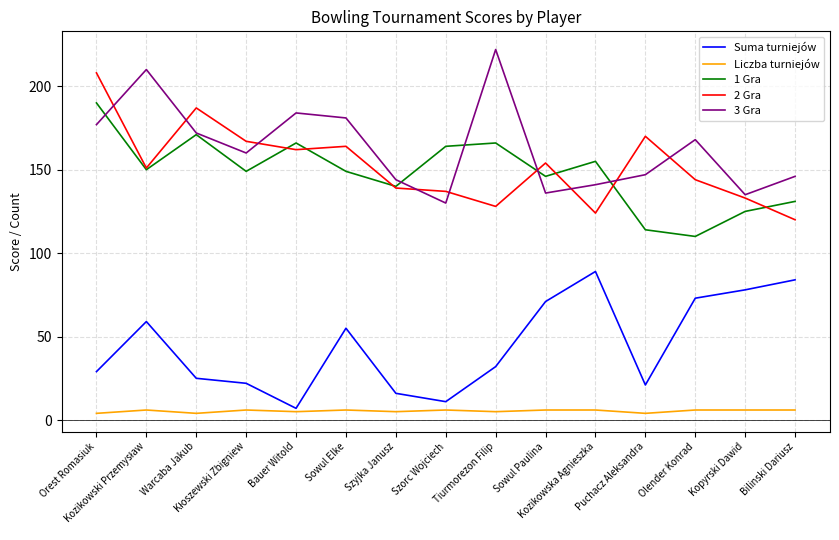

True or false: Suma turniejów and 1 Gra cross at least once.

False